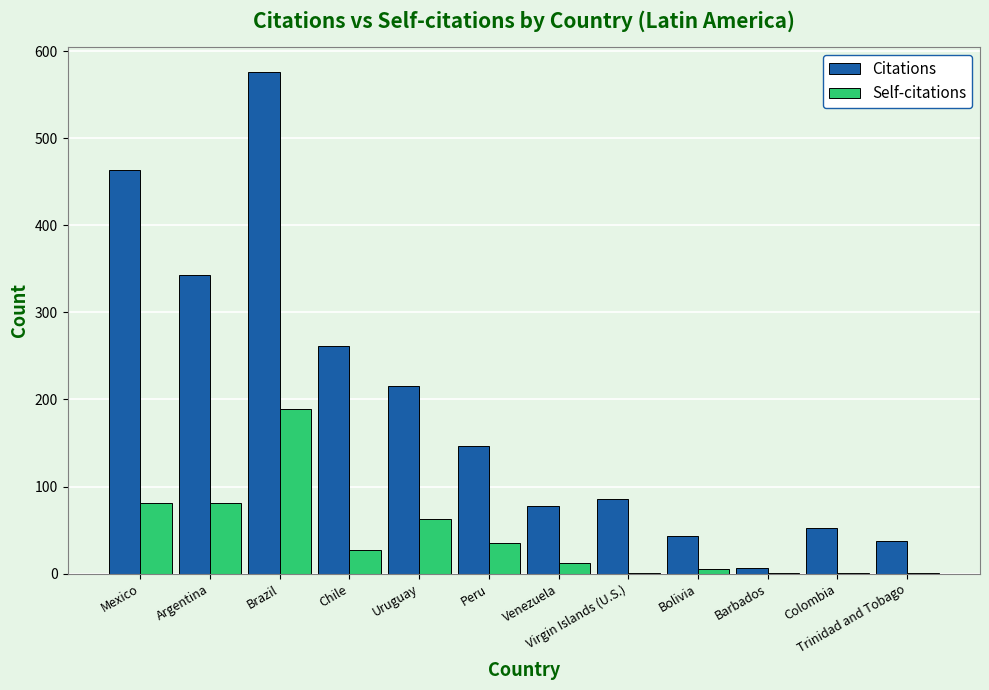

At which category does the chart reach its peak across all series?

Brazil